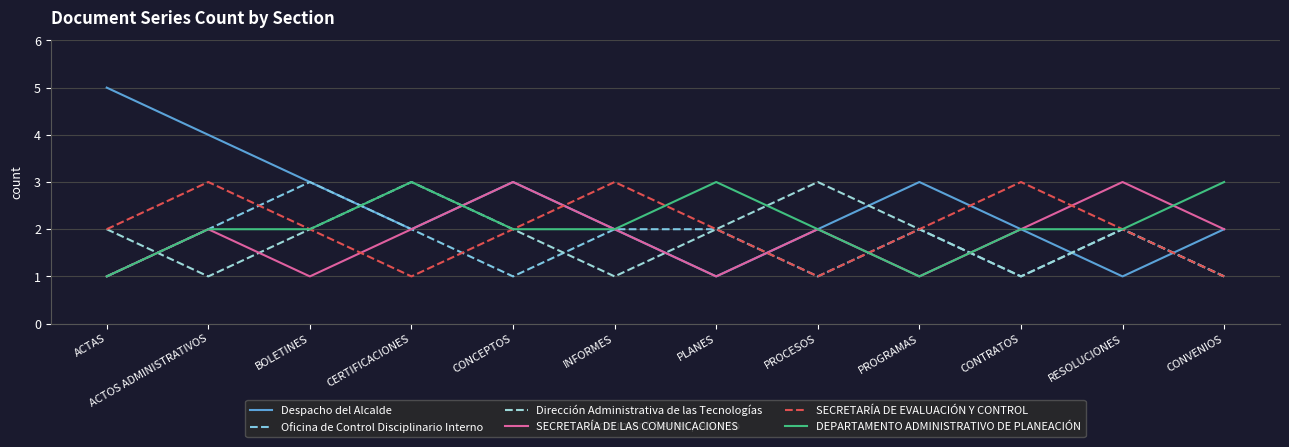

What position from the left is CONVENIOS?

12